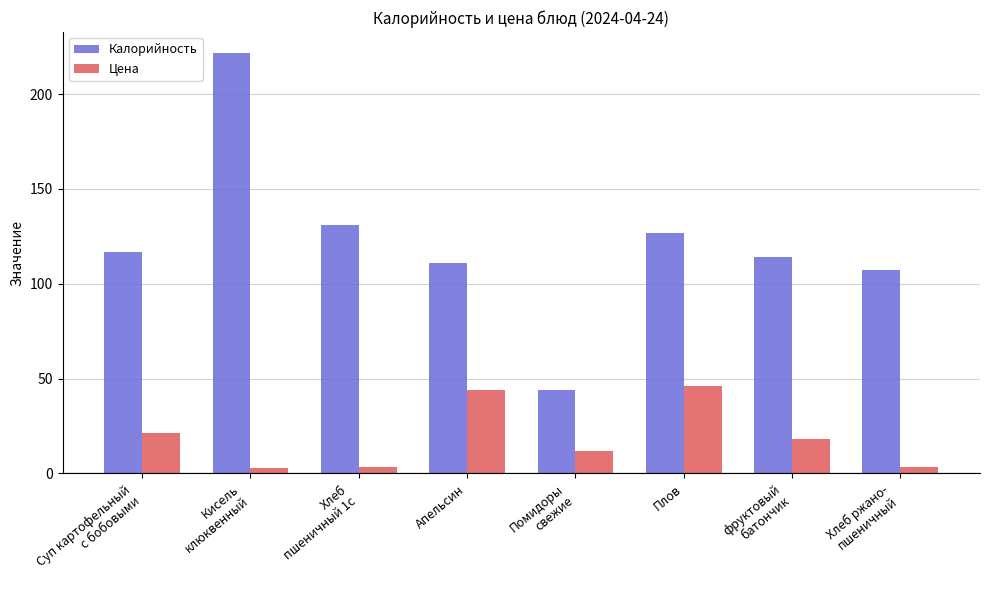

What is the label of the 2nd bar from the right?

фруктовый
батончик